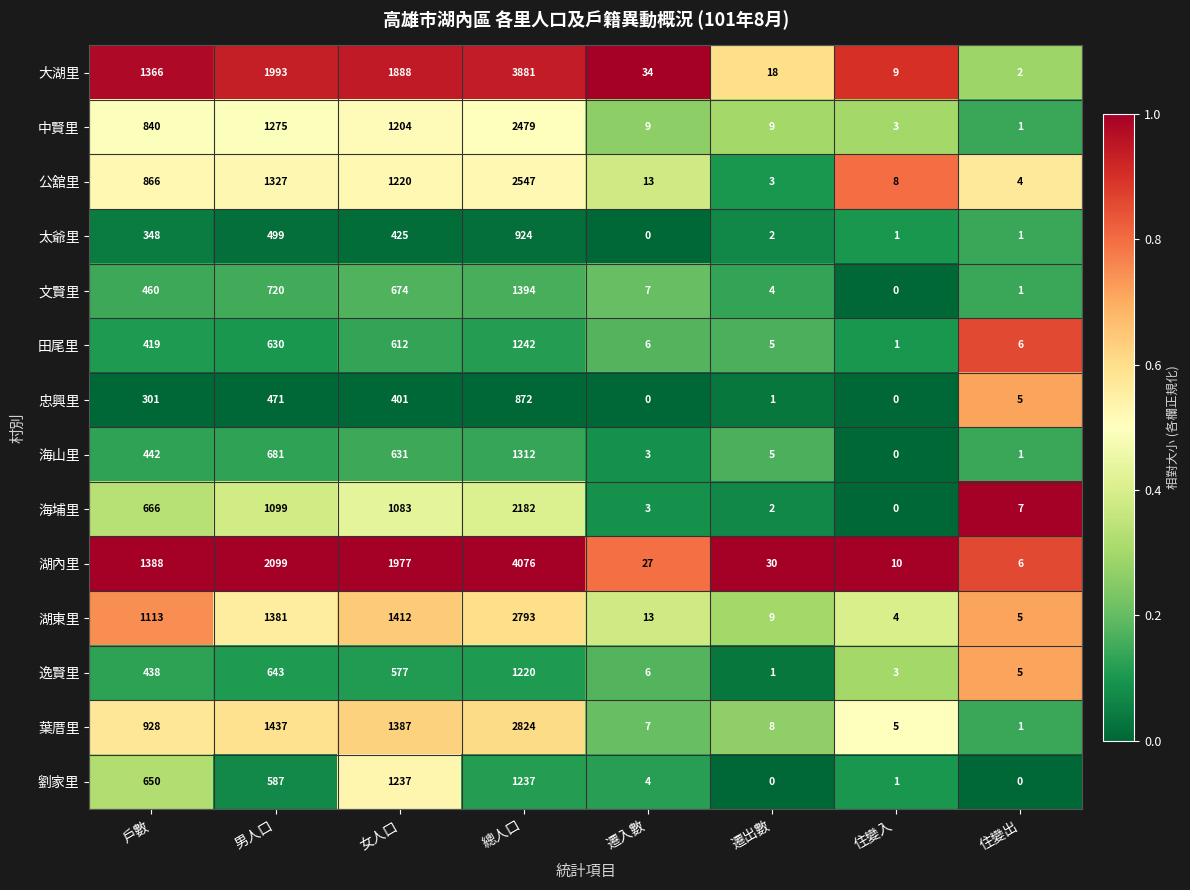

Which series has the largest range (max minus min)?

湖內里